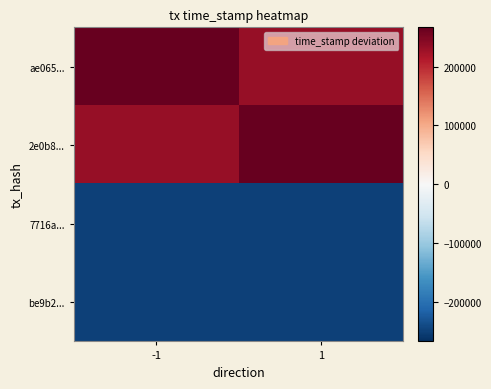

Reading right to left, extract all data points from this chart.

ae065...: 1=232549.8	-1=266659.8
2e0b8...: 1=266659.8	-1=232549.8
7716a...: 1=-249641.2	-1=-249568.2
be9b2...: 1=-249568.2	-1=-249641.2